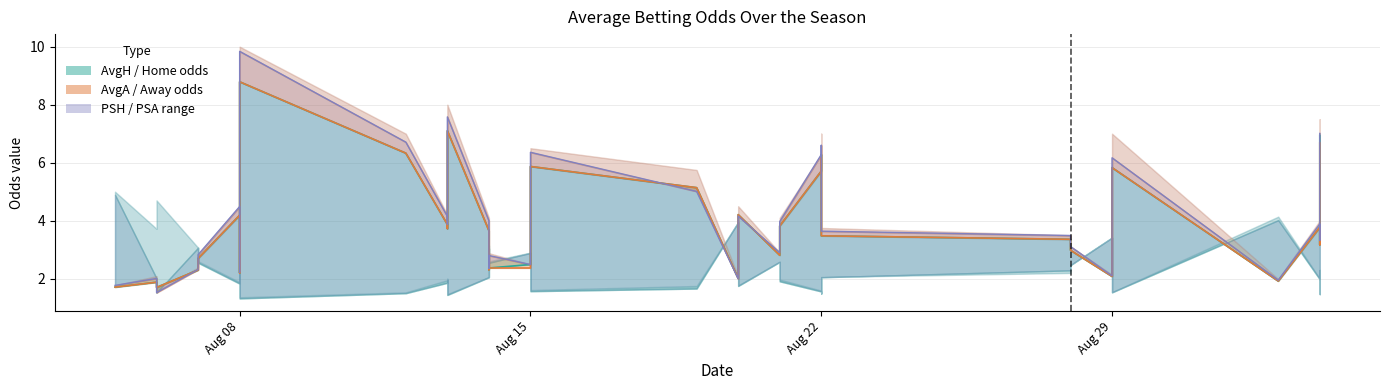

Which has a higher value, 21/08/2022 or 22/08/2022?

22/08/2022